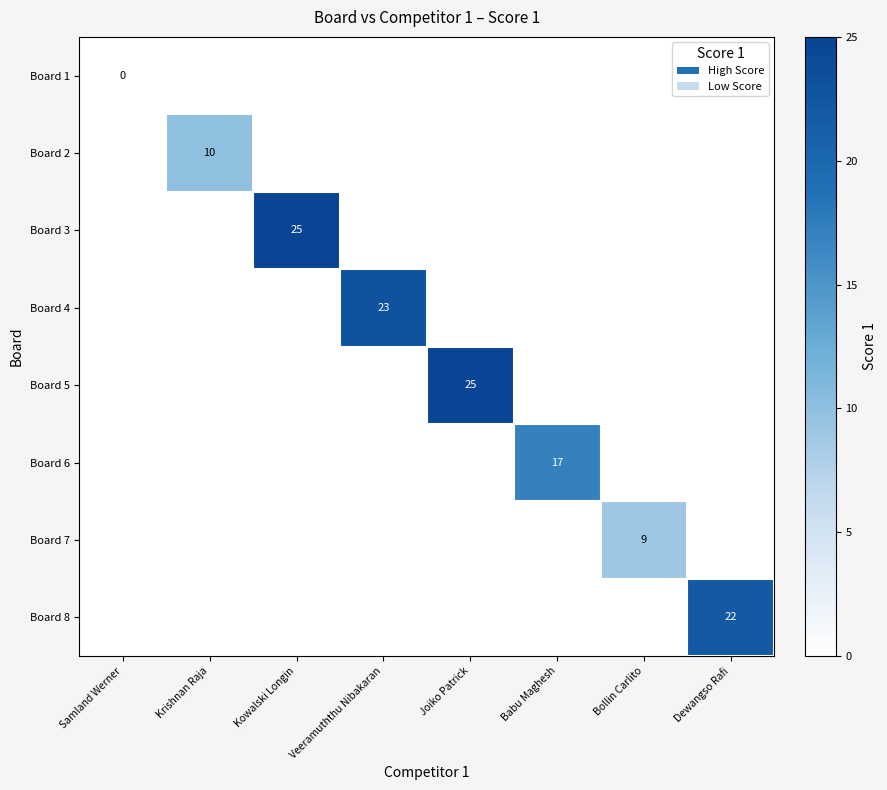

How many values in the Board 6 series exceed 0?

1